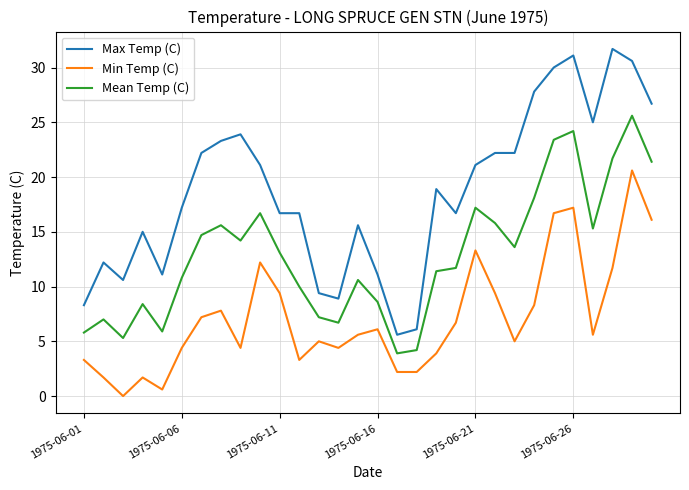

Which series has the largest range (max minus min)?

Max Temp (C)